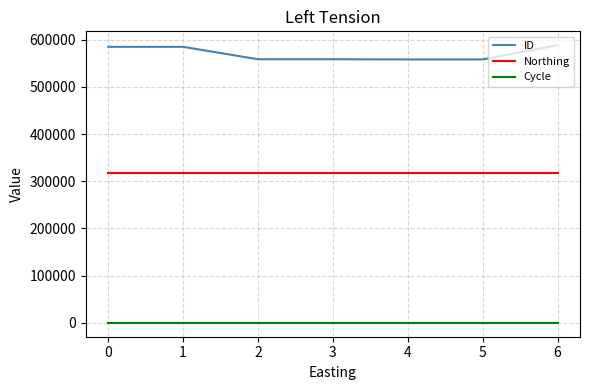

Does the chart display data point markers on the line(s)?

No